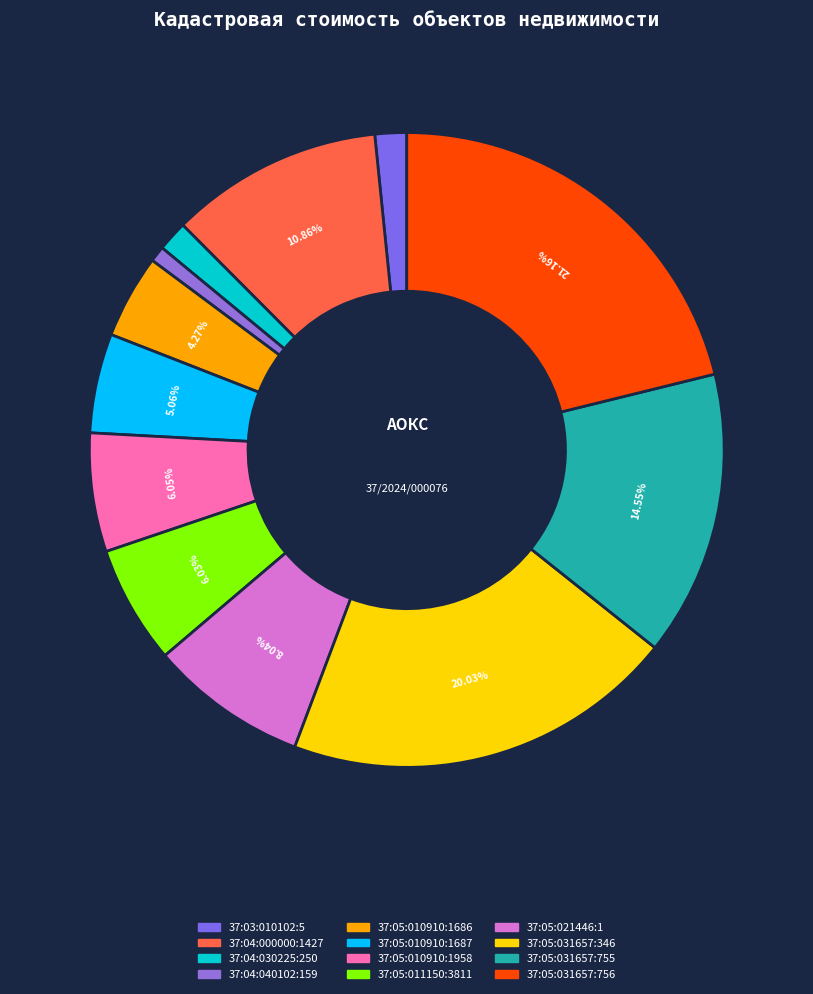

What percentage is the 37:05:010910:1958 slice, to the nearest percent?

6%